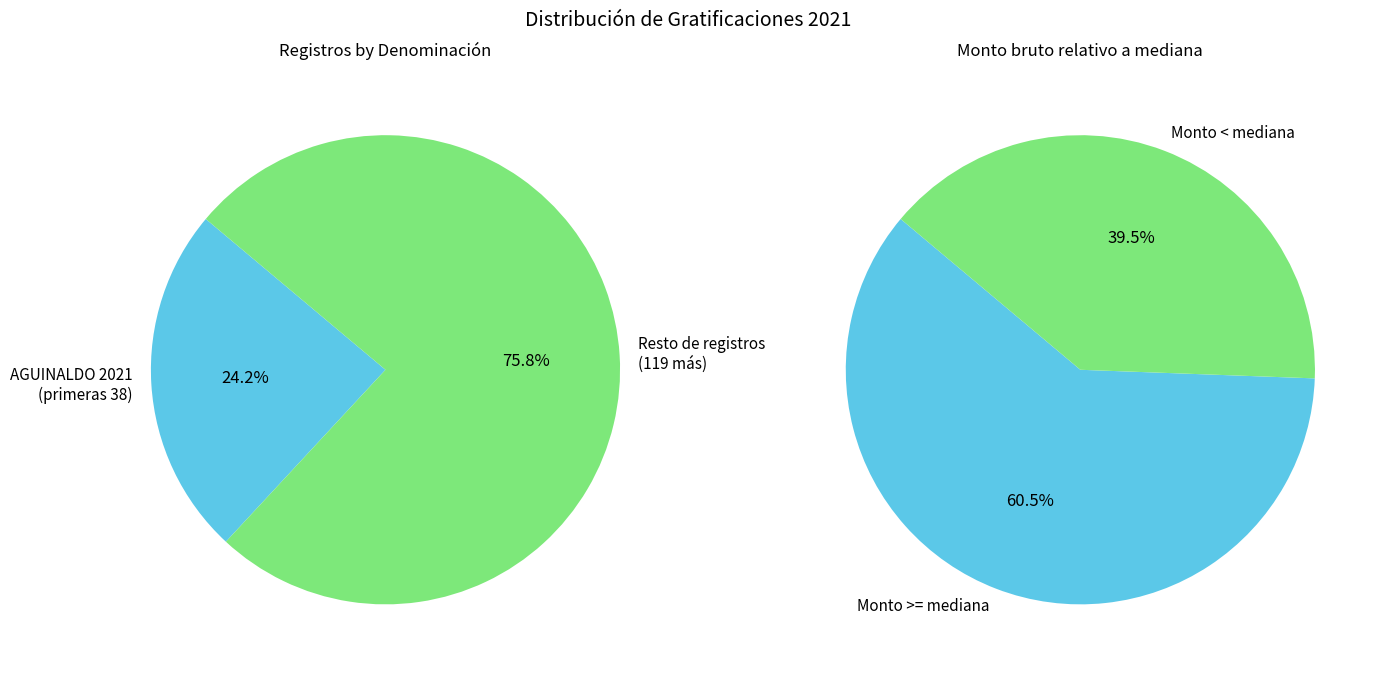

The 30 slice represents 1% of the pie. True or false?

False